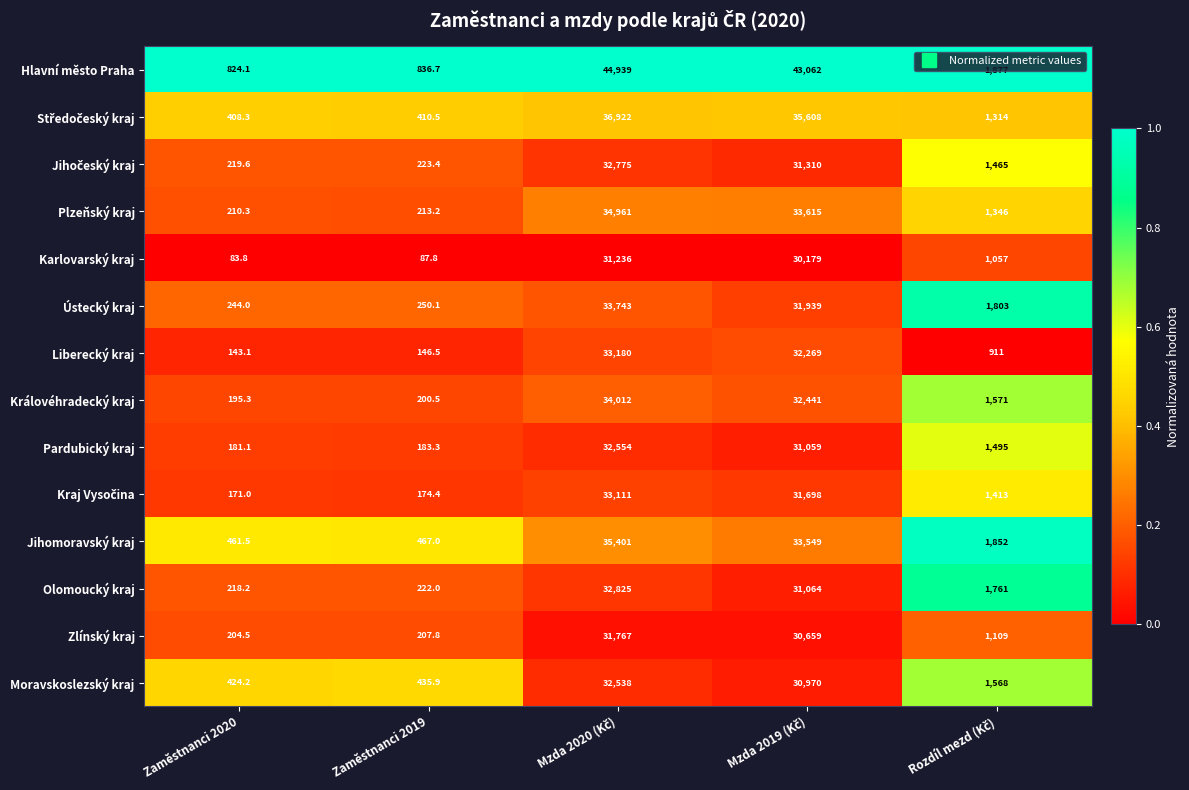

Which label corresponds to the smallest value in the chart?

Zaměstnanci 2020